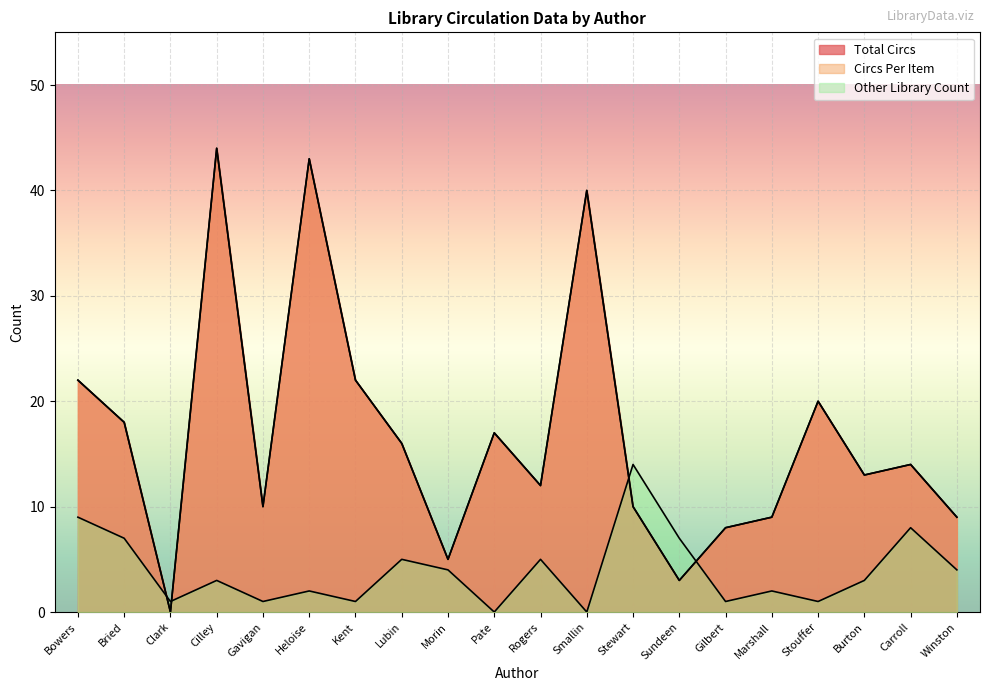

Reading left to right, extract all data points from this chart.

Total Circs: Bowers=22	Bried=18	Clark=0	Cilley=44	Gavigan=10	Heloise=43	Kent=22	Lubin=16	Morin=5	Pate=17	Rogers=12	Smallin=40	Stewart=10	Sundeen=3	Gilbert=8	Marshall=9	Stouffer=20	Burton=13	Carroll=14	Winston=9
Circs Per Item: Bowers=22	Bried=18	Clark=0	Cilley=44	Gavigan=10	Heloise=43	Kent=22	Lubin=16	Morin=5	Pate=17	Rogers=12	Smallin=40	Stewart=10	Sundeen=3	Gilbert=8	Marshall=9	Stouffer=20	Burton=13	Carroll=14	Winston=9
Other Library Count: Bowers=9	Bried=7	Clark=1	Cilley=3	Gavigan=1	Heloise=2	Kent=1	Lubin=5	Morin=4	Pate=0	Rogers=5	Smallin=0	Stewart=14	Sundeen=7	Gilbert=1	Marshall=2	Stouffer=1	Burton=3	Carroll=8	Winston=4